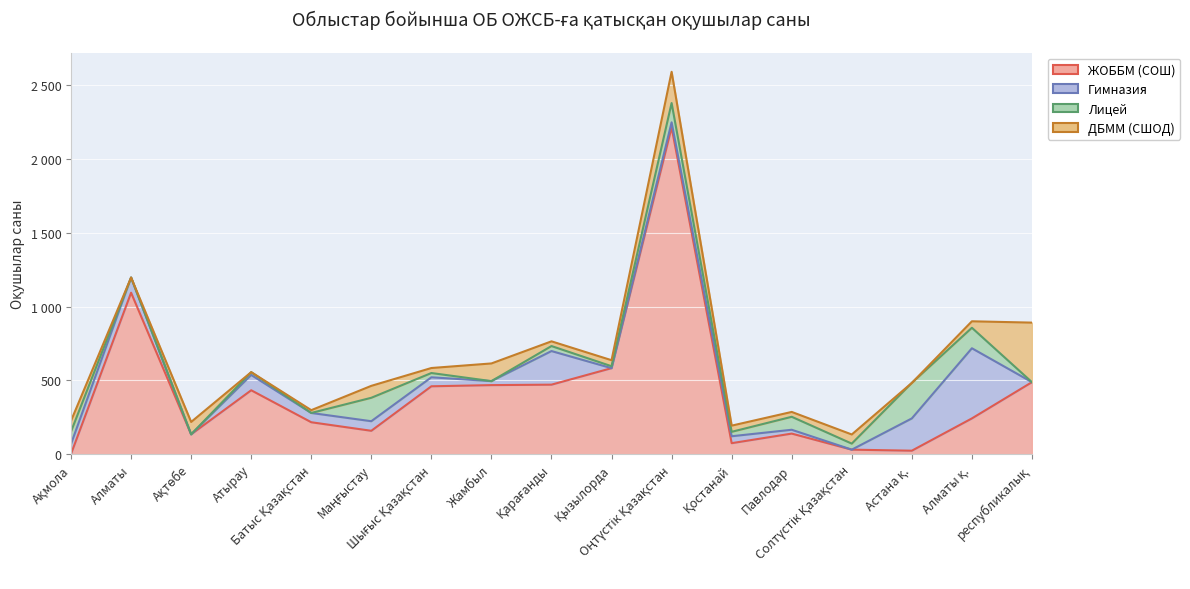

How many categories are shown in the chart?

17